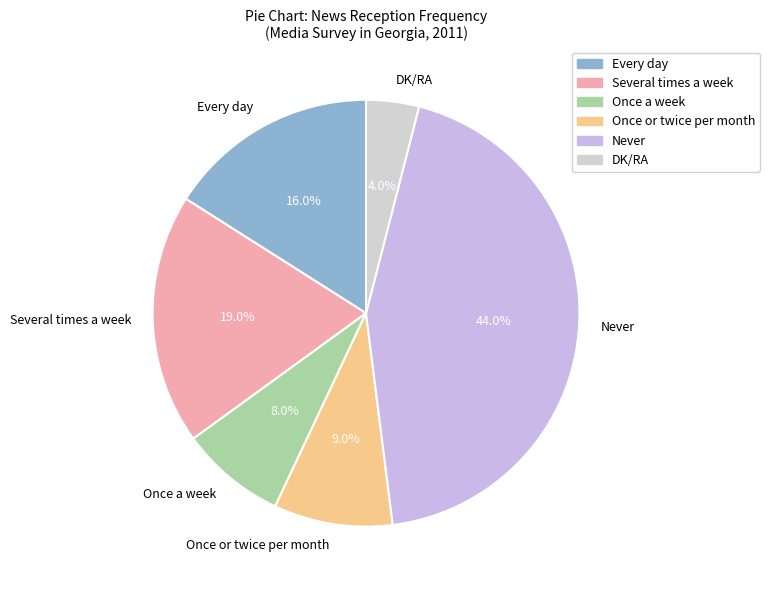

Rank the categories by value from lowest to highest.

DK/RA, Once a week, Once or twice per month, Every day, Several times a week, Never